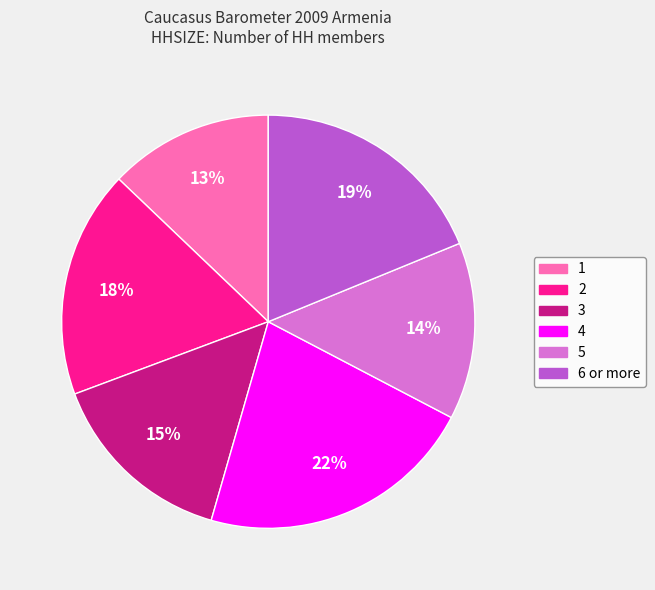

To the nearest percent, what is the average slice percentage?

17%